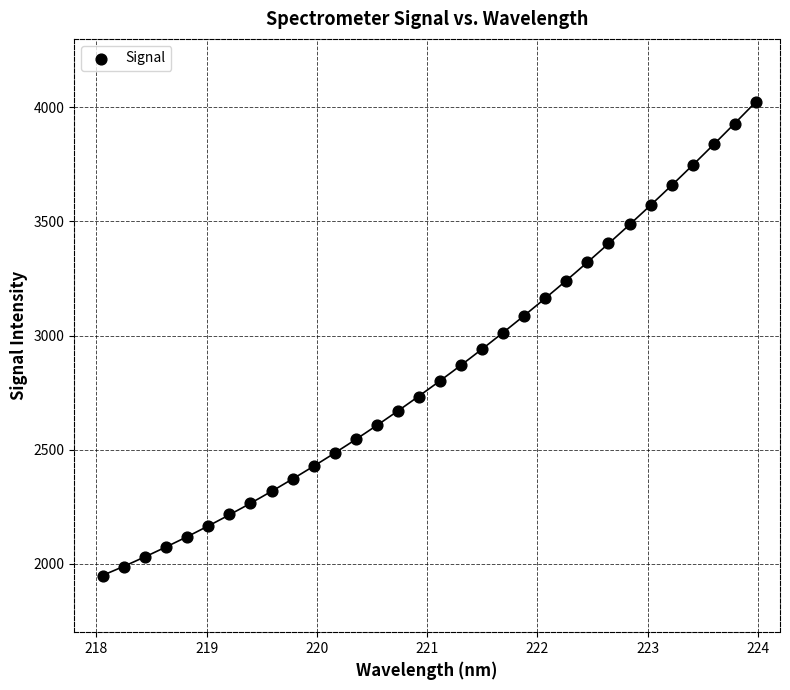

What is the range of X values (max minus min)?

5.9